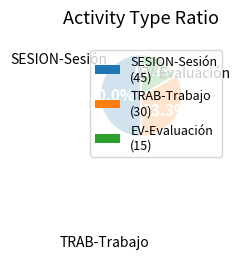

True or false: EV-Evaluación accounts for 9% of the total.

False